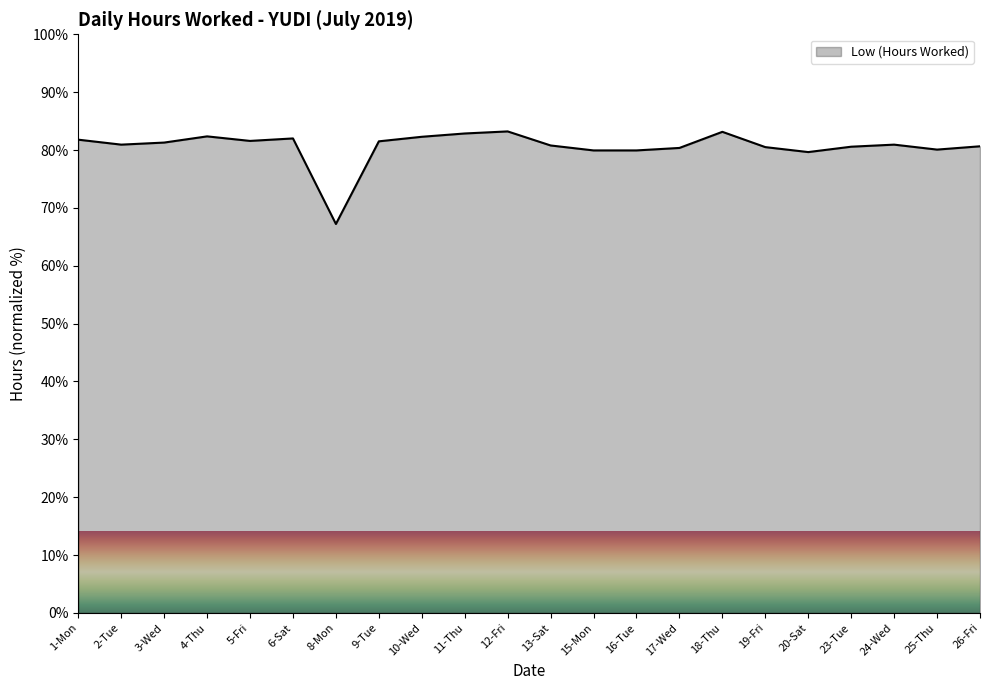

The chart shows a value of 79.9 at 15-Mon. True or false?

True